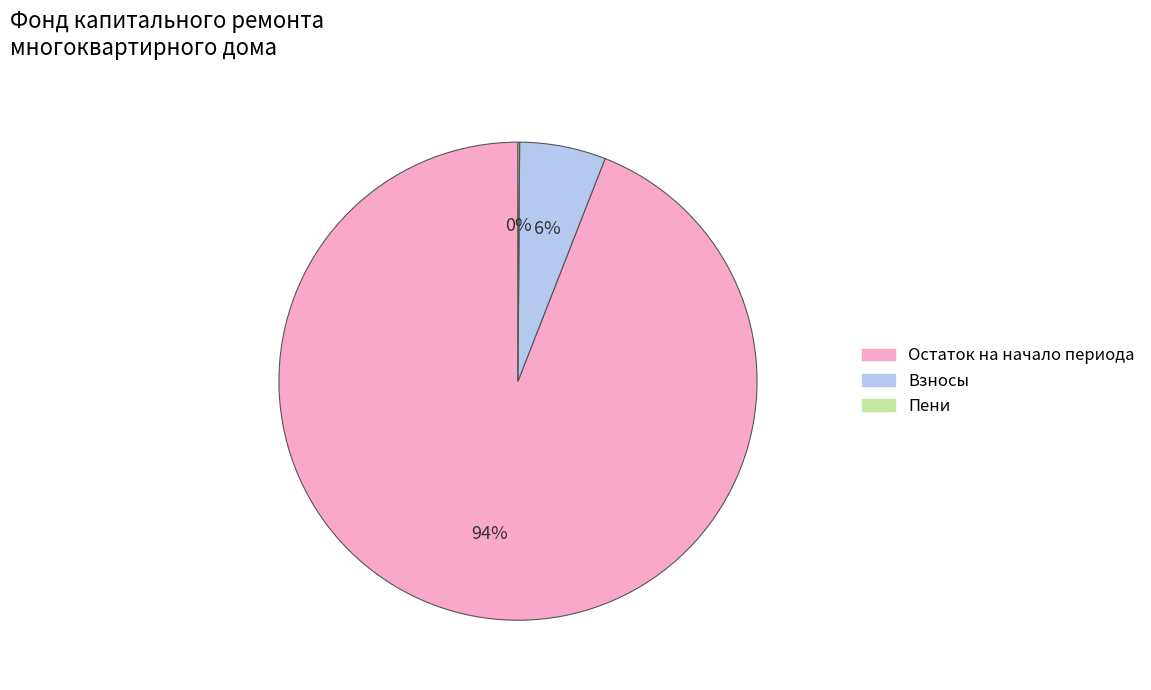

To the nearest percent, what is the difference between the largest and smallest slice percentages?

94%